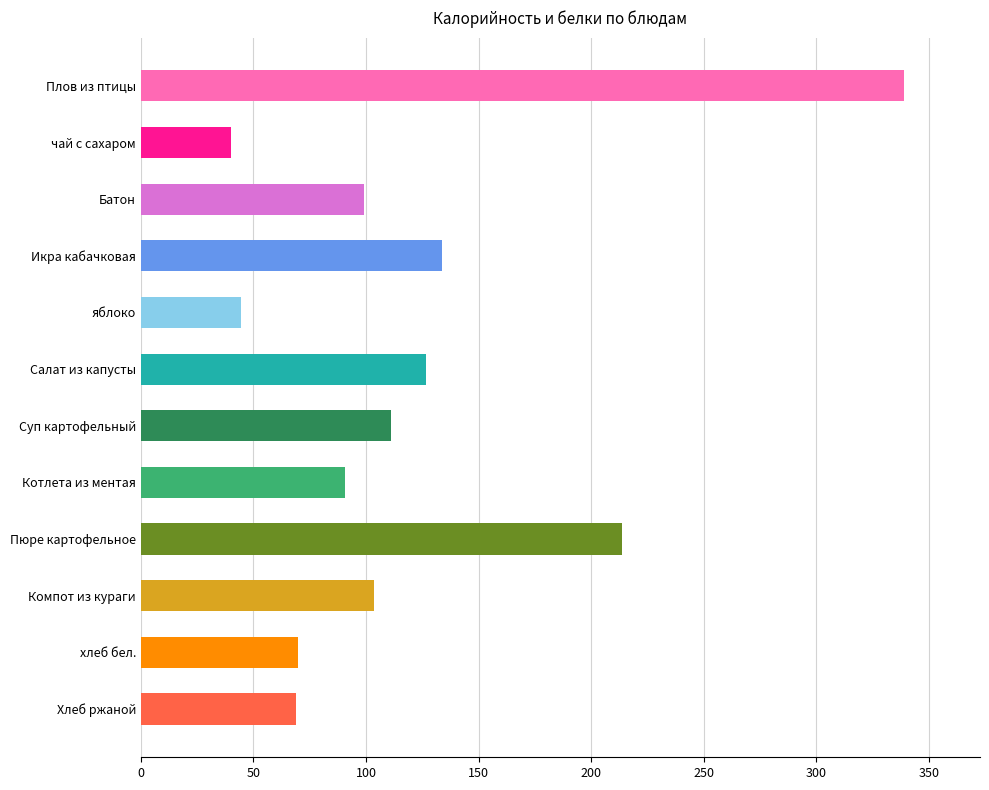

What position from the top is Хлеб ржаной?

12